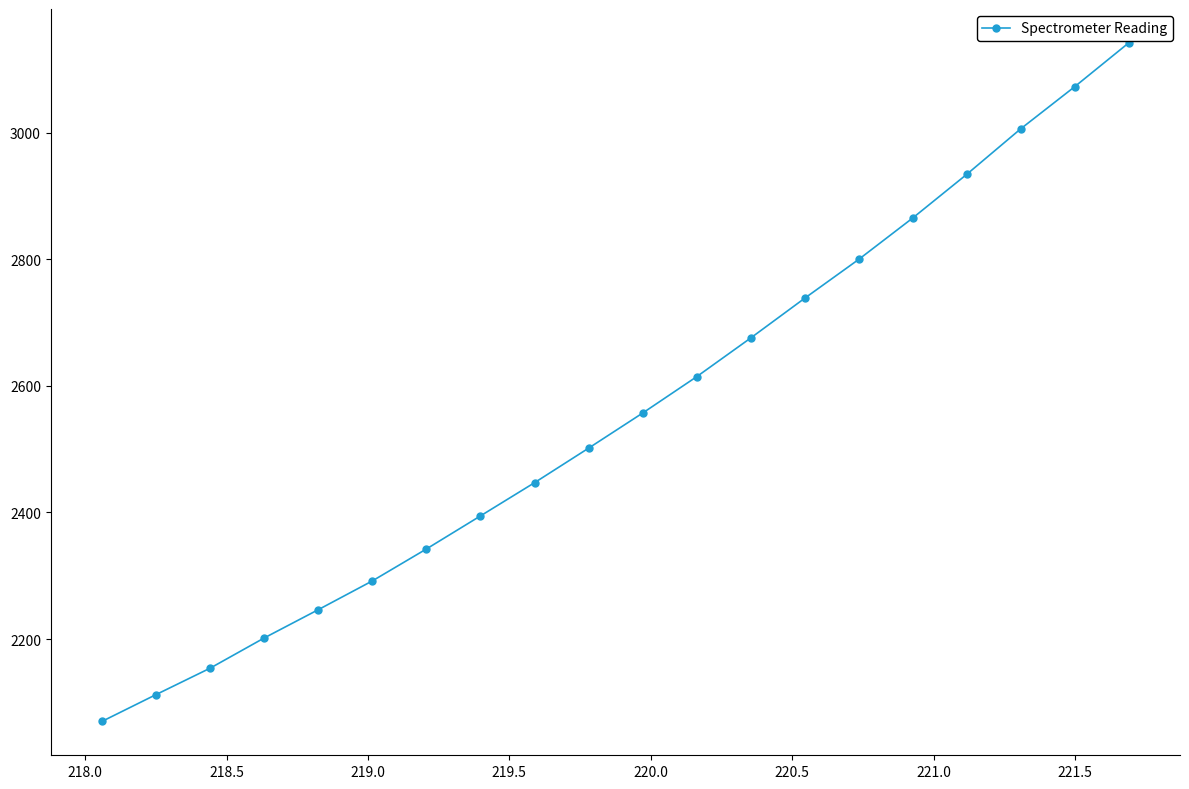

What is the value of the 3rd point from the left?

2154.0